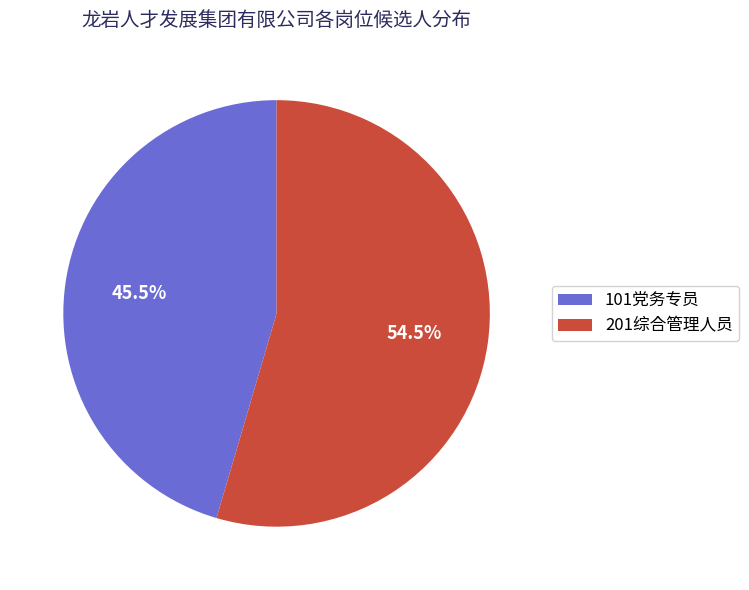

Which has a higher value, 201综合管理人员 or 101党务专员?

201综合管理人员